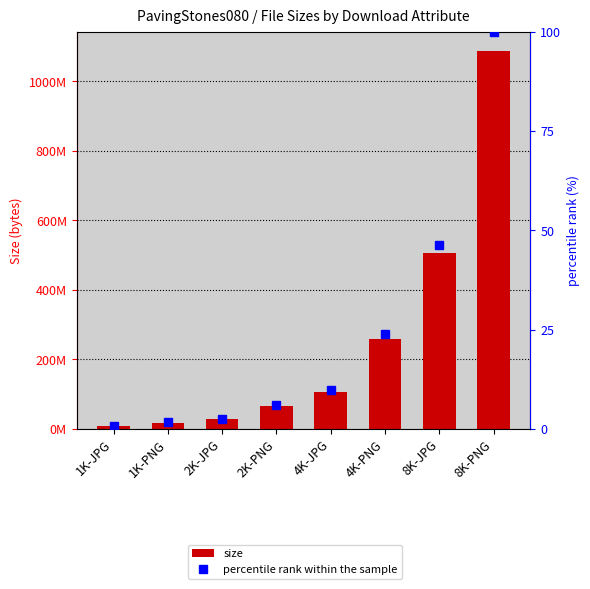

What is the label of the 3rd bar from the right?

4K-PNG